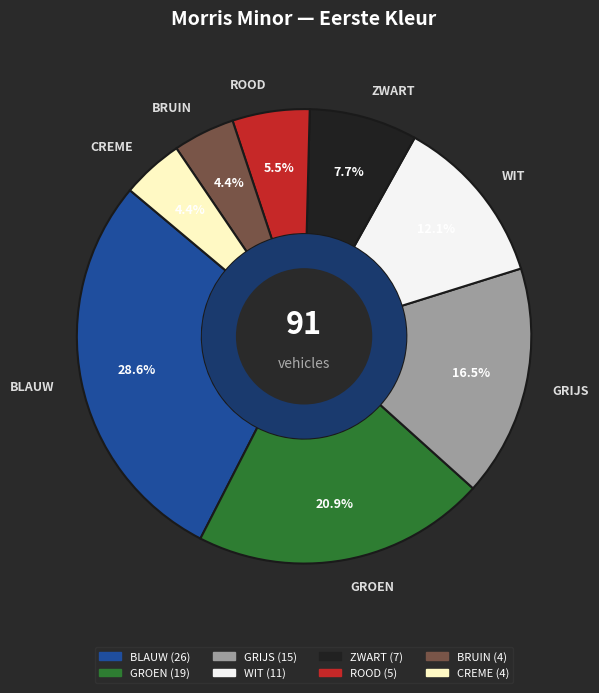

How many slices are in this pie chart?

8